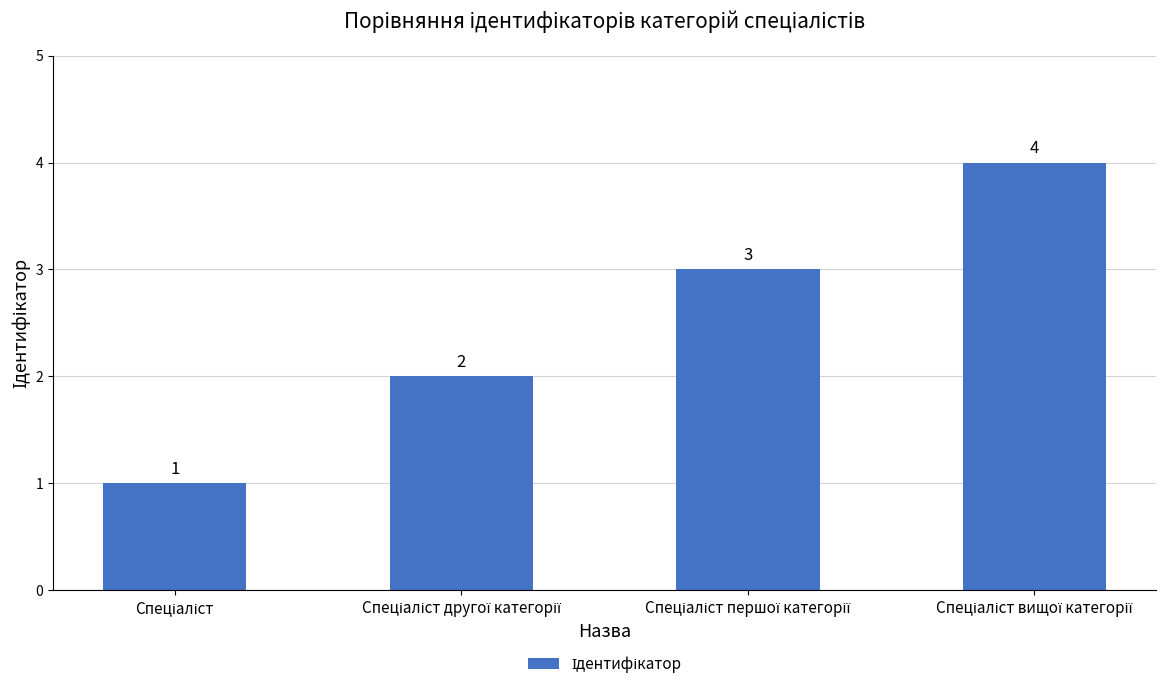

What is the greatest value displayed?

4